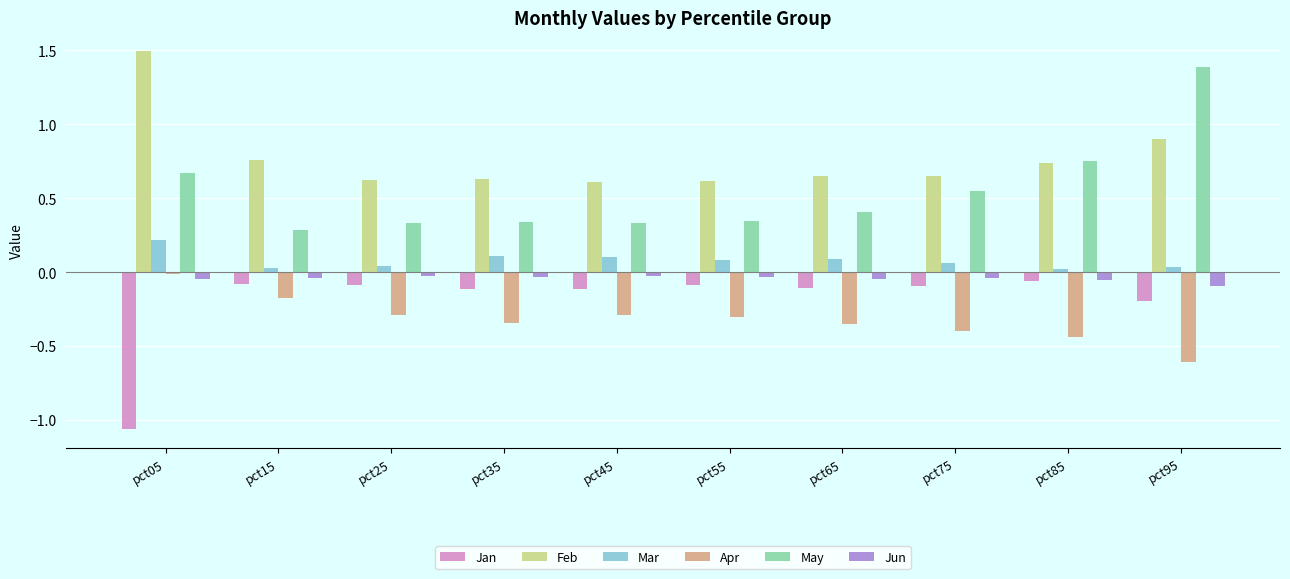

True or false: Apr has a value of -0.1 at pct65.

False